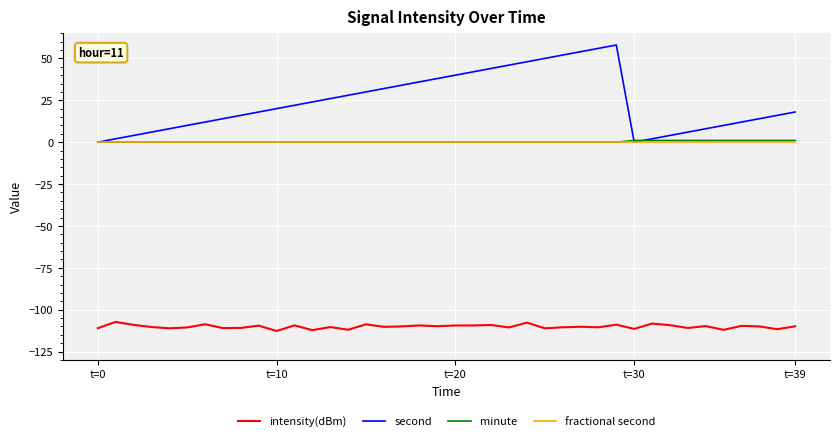

Which series has the widest spread of values?

second